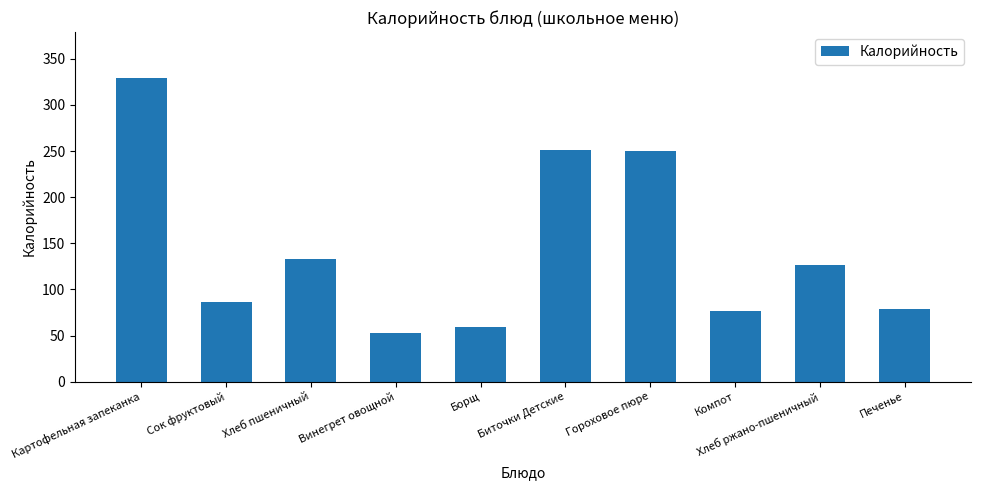

Is it true that the value at Компот is 76.8?

True